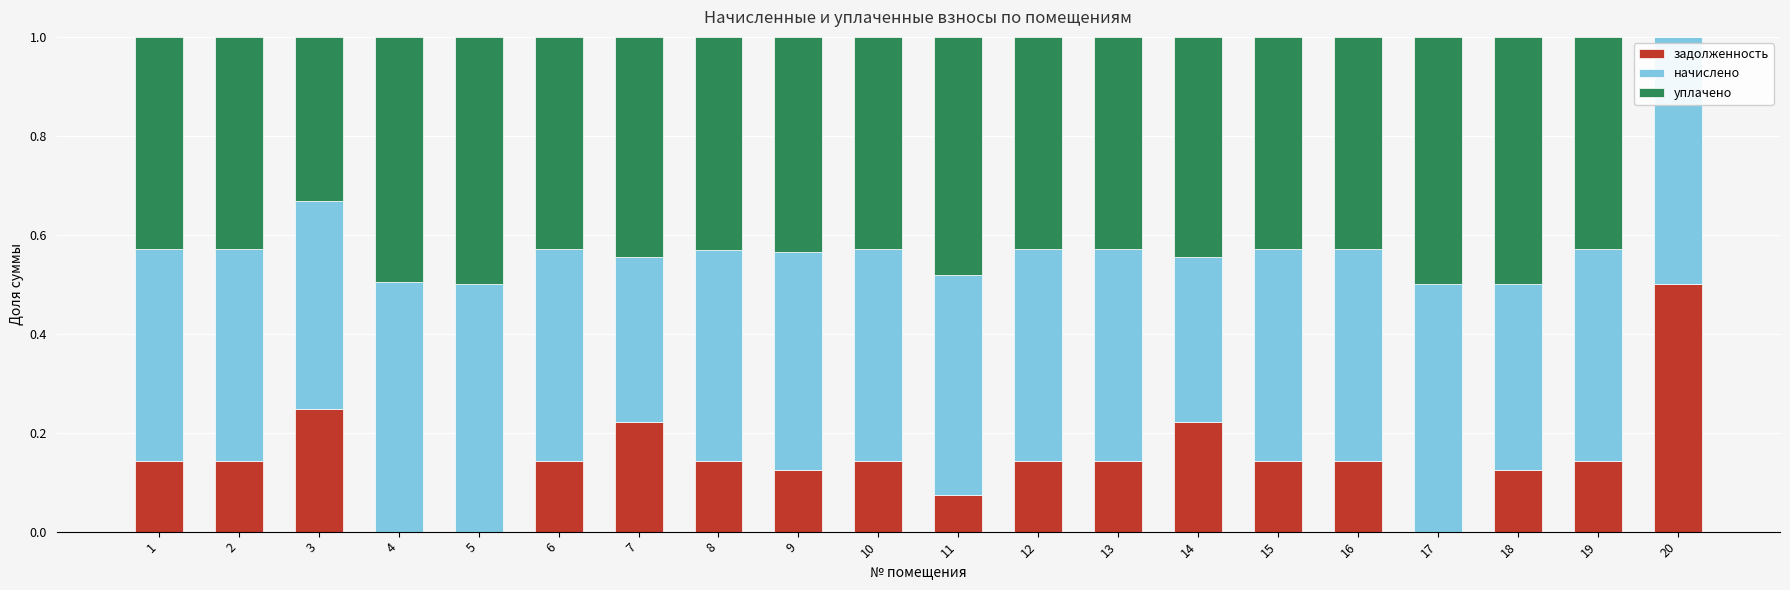

What are all the series names shown in the legend?

задолженность, начислено, уплачено